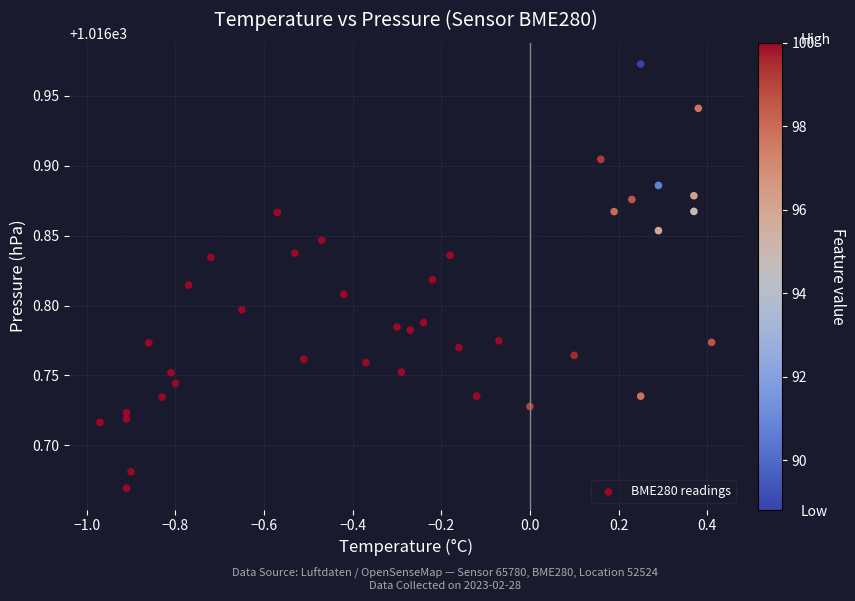

What is the range of X values (max minus min)?

1.4